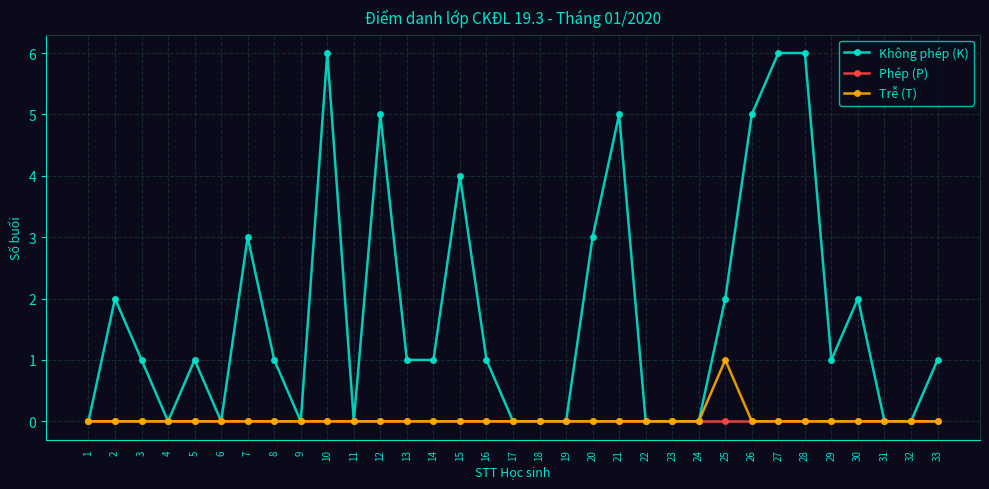

Between 3 and 18, which series saw the biggest shift?

Không phép (K)